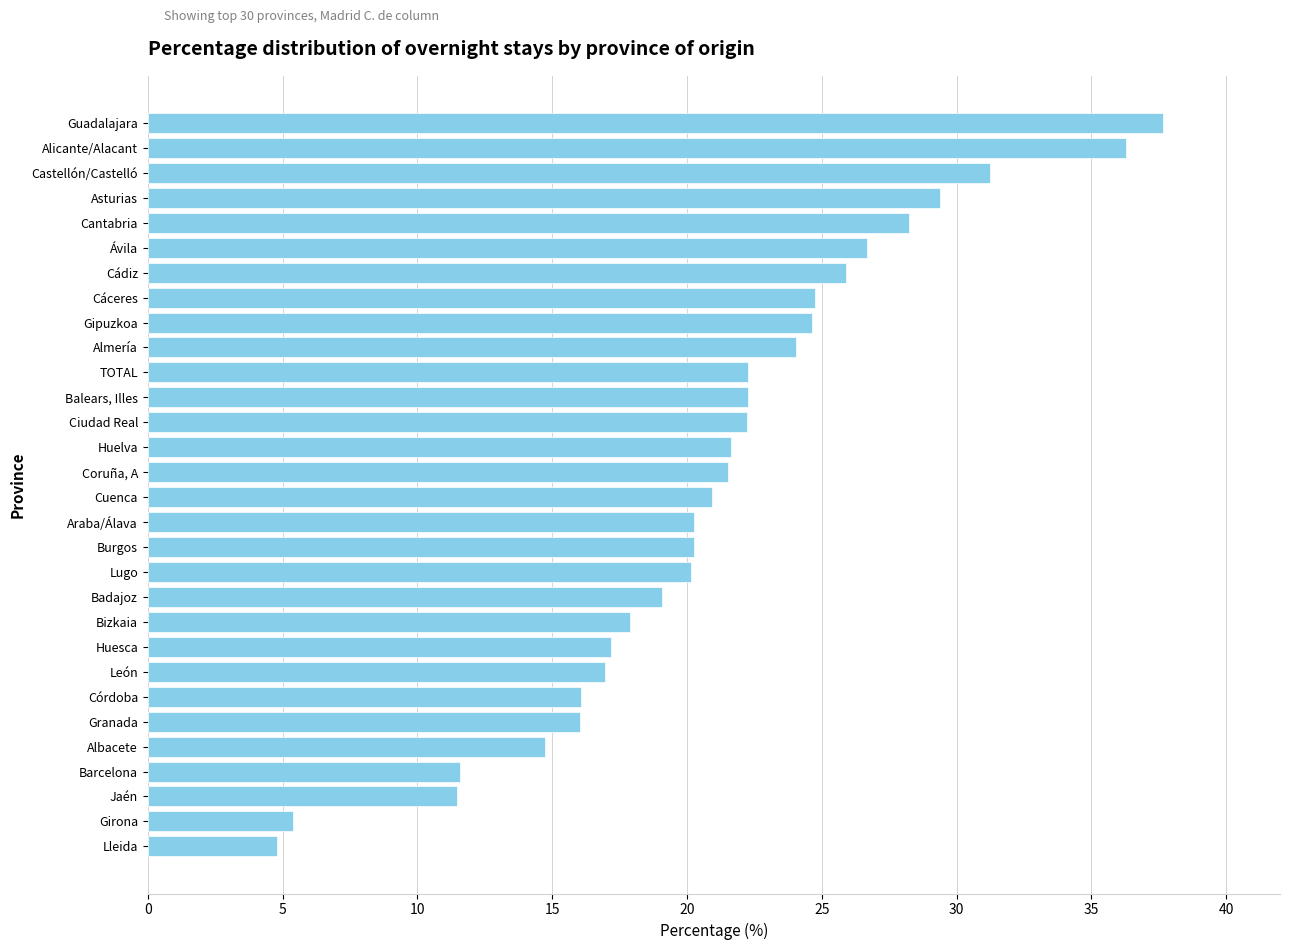

What is the minimum value shown in the chart?

4.8